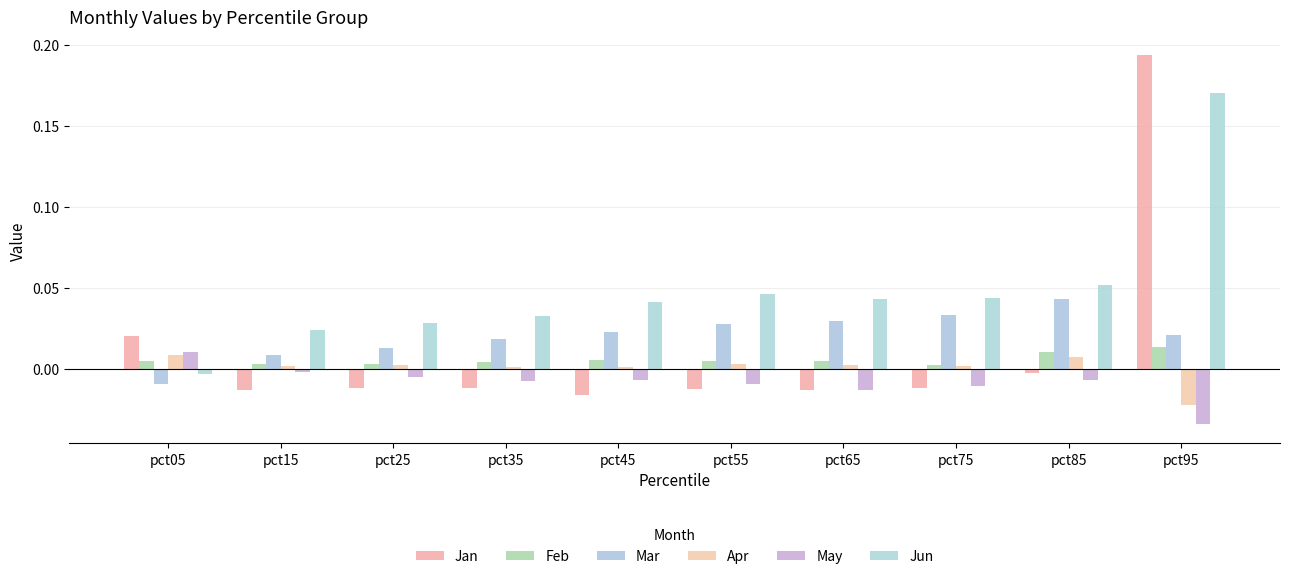

Does the chart contain any negative values?

Yes